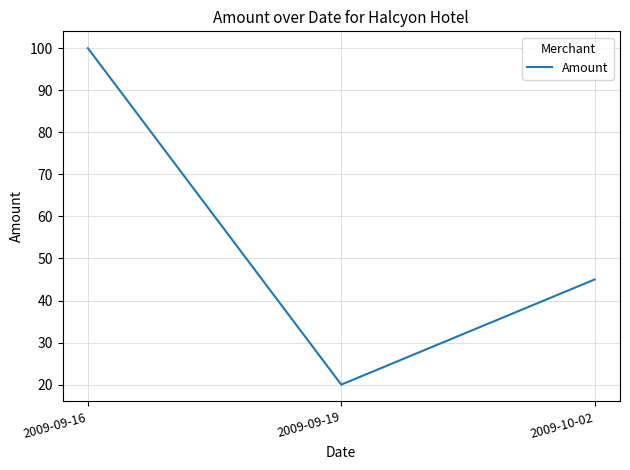

What is the ratio of the value at 2009-09-19 to the value at 2009-09-16?

0.2